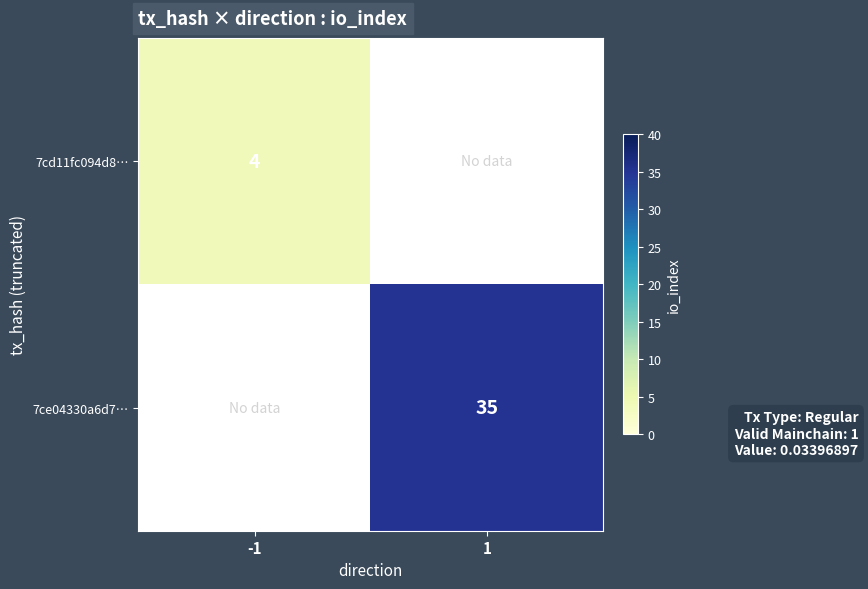

What is the greatest value displayed?

35.0